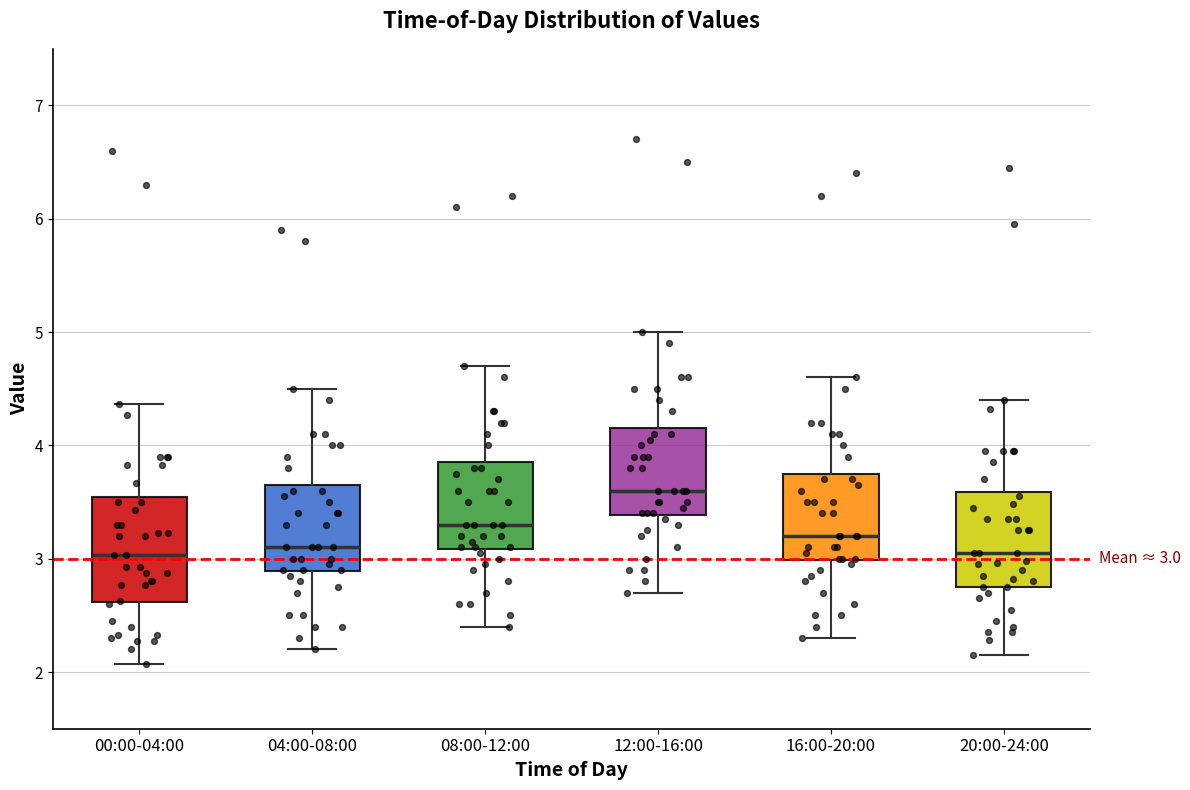

Which box has the highest median line?

12:00-16:00